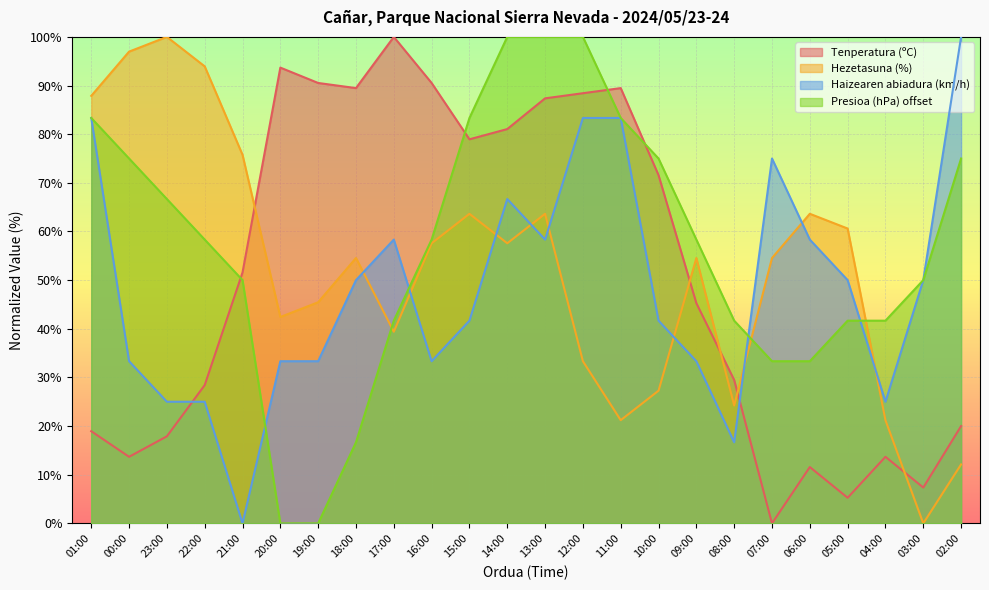

Which series has the largest range (max minus min)?

Tenperatura (ºC)